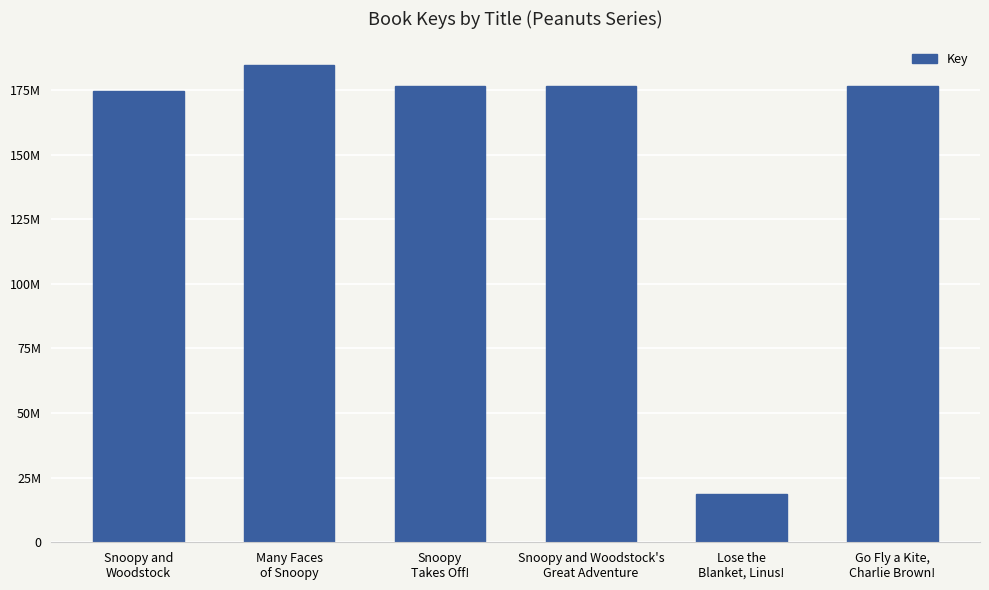

Where is the data nearest to the value 101639372?

Snoopy and
Woodstock